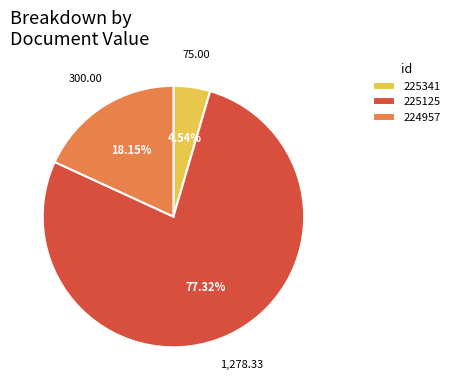

What is the ratio of the value at 224957 to the value at 225341?

4.0